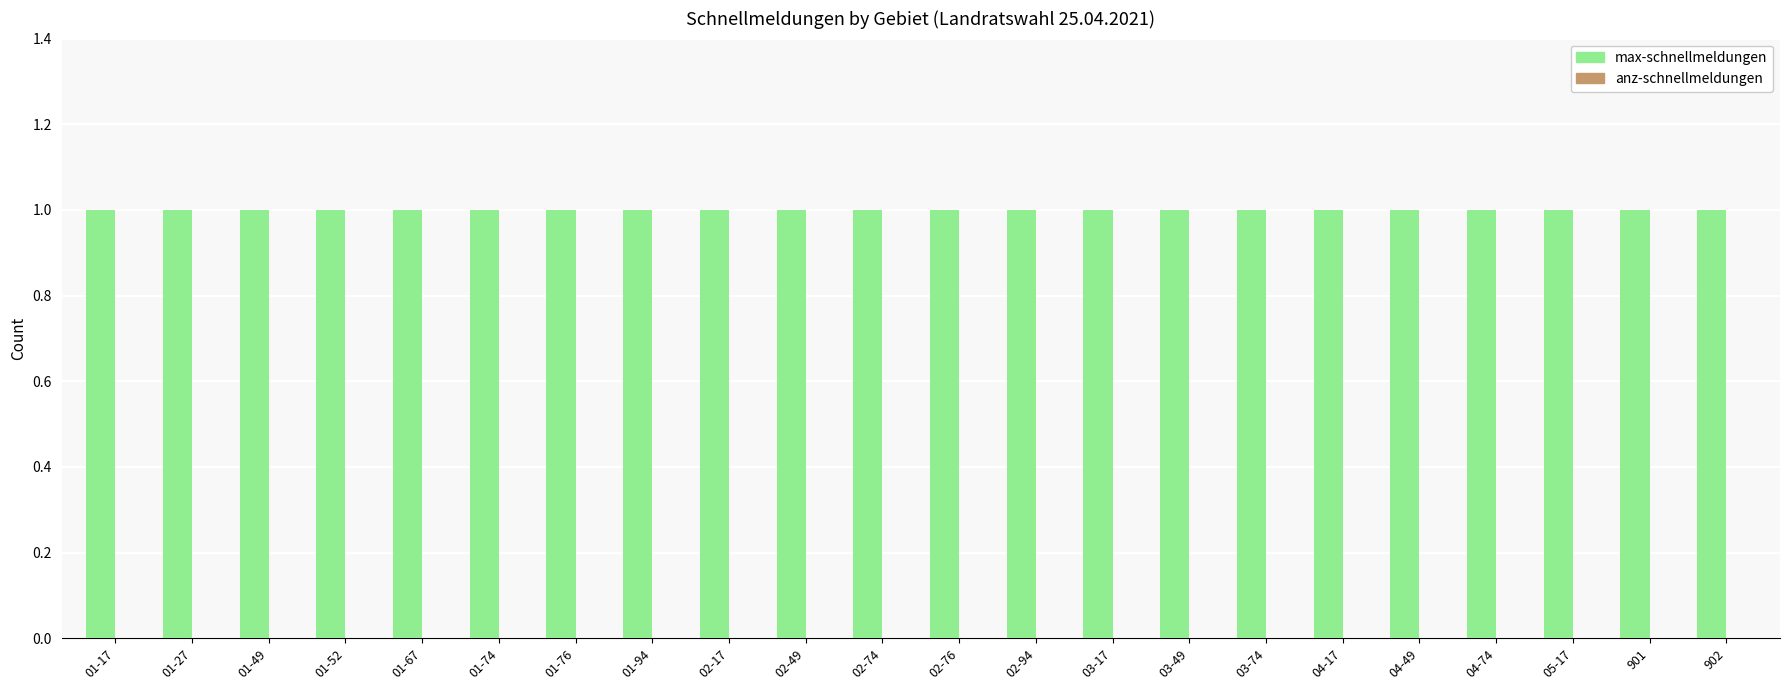

How many bars are there in total?

44